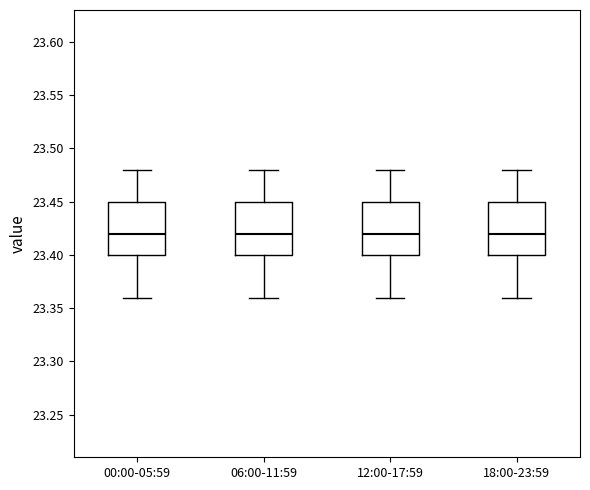

Where does the lower whisker of the box for 18:00-23:59 end on the y-axis? The values are not printed on the chart, so give them approximately, as read against the axis.

23.36